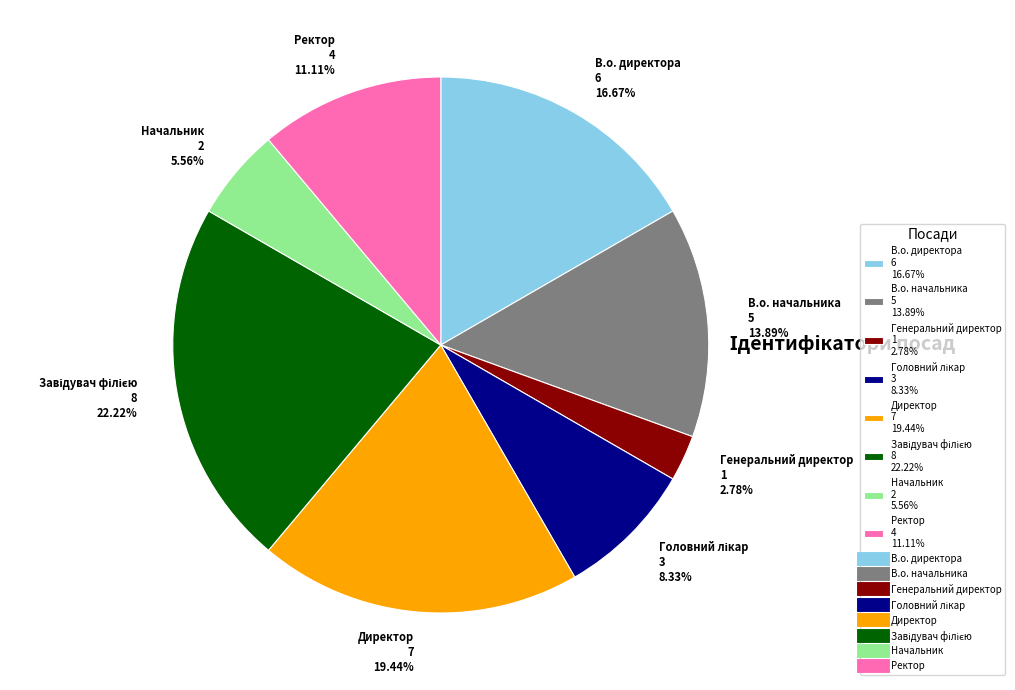

To the nearest percent, what is the difference between the В.о. начальника and Ректор slice percentages?

3%